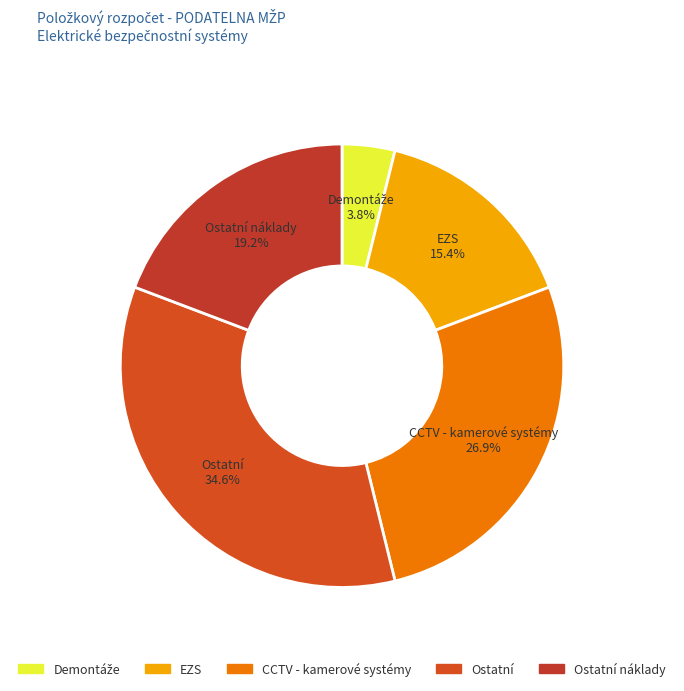

Does any single category account for the majority?

No